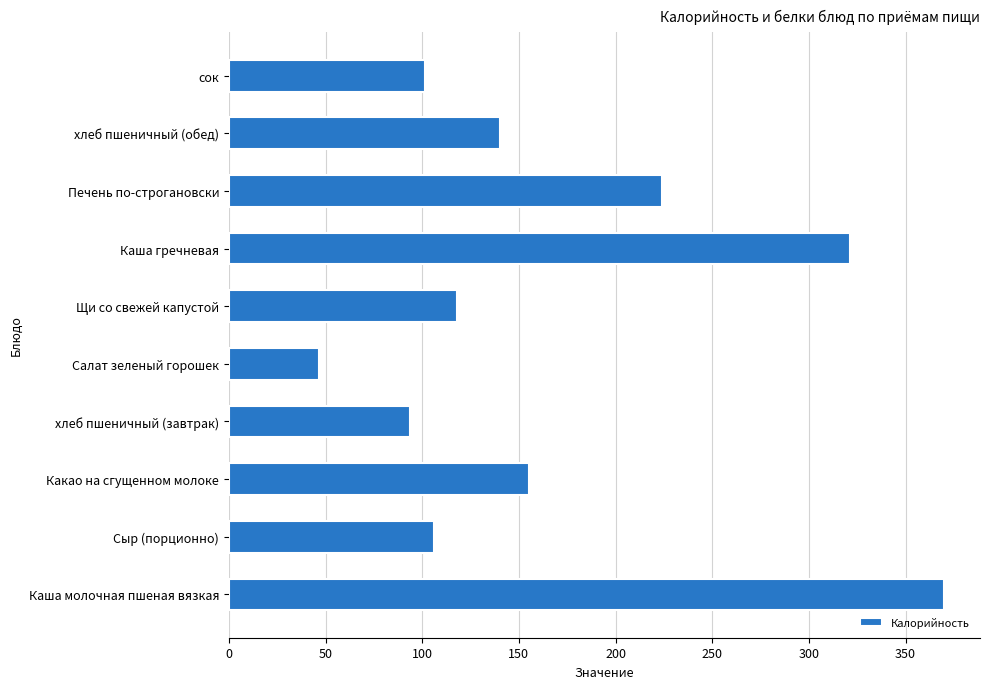

What is the sum of the values at хлеб пшеничный (завтрак) and Печень по-строгановски?

317.5